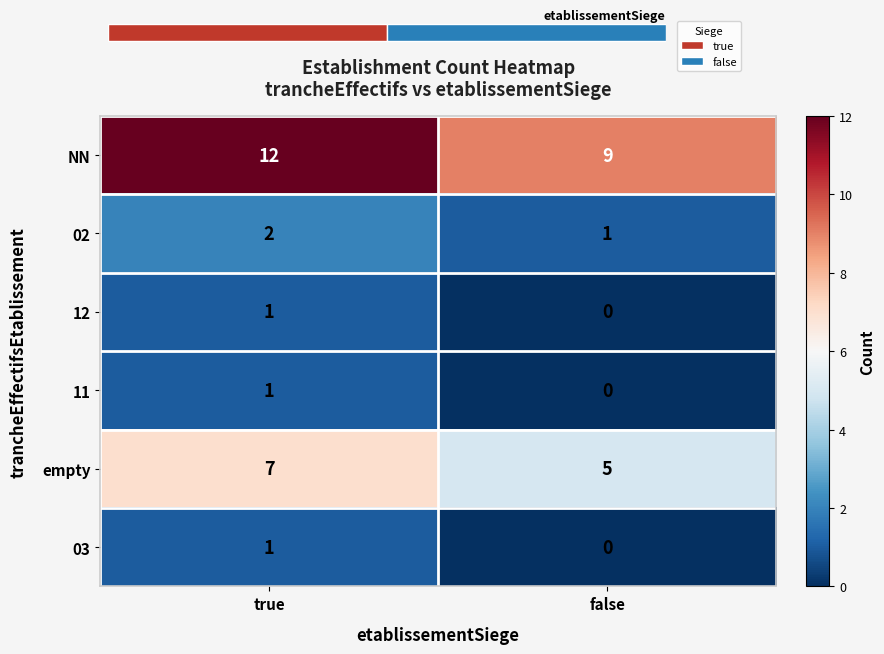

At how many categories does at least one series exceed 5?

2